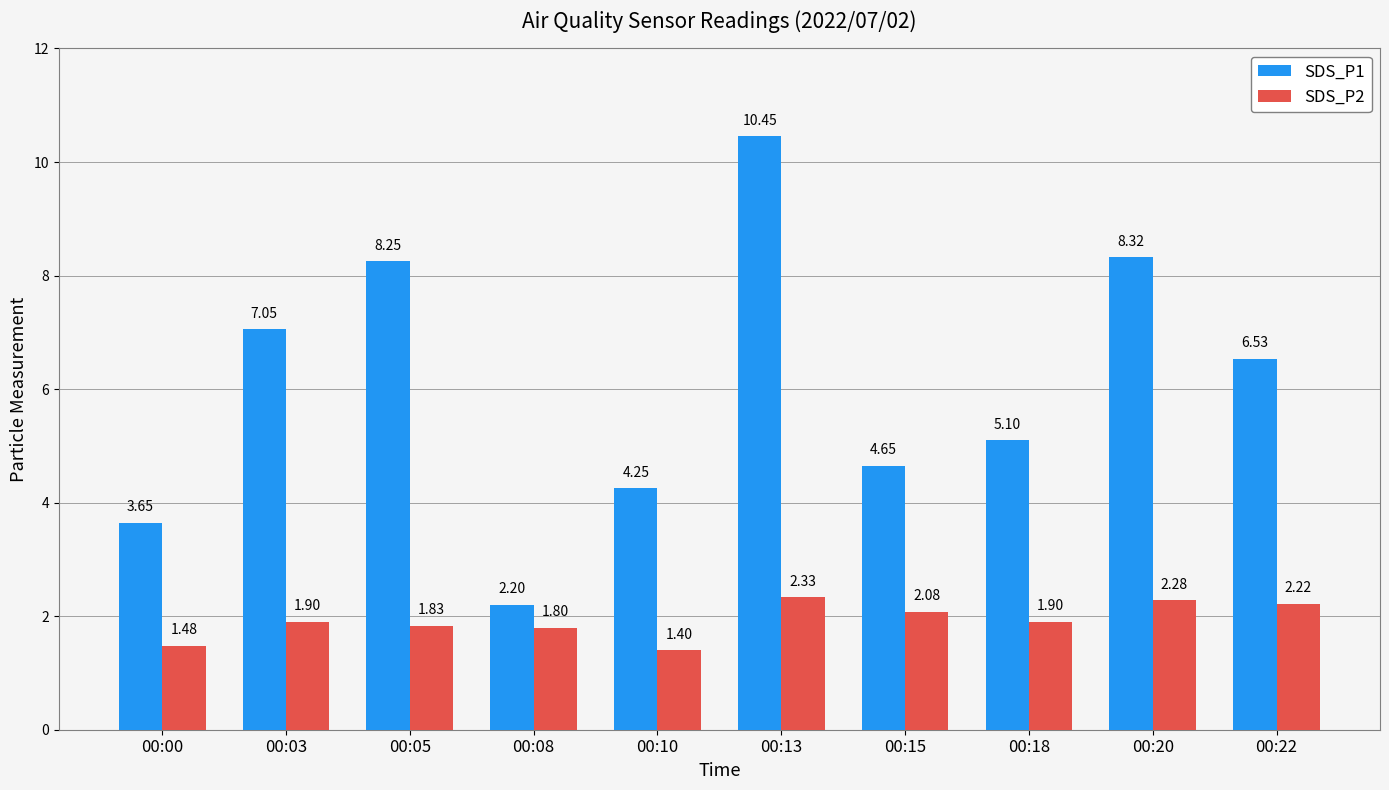

What is the minimum value shown in the chart?

1.4